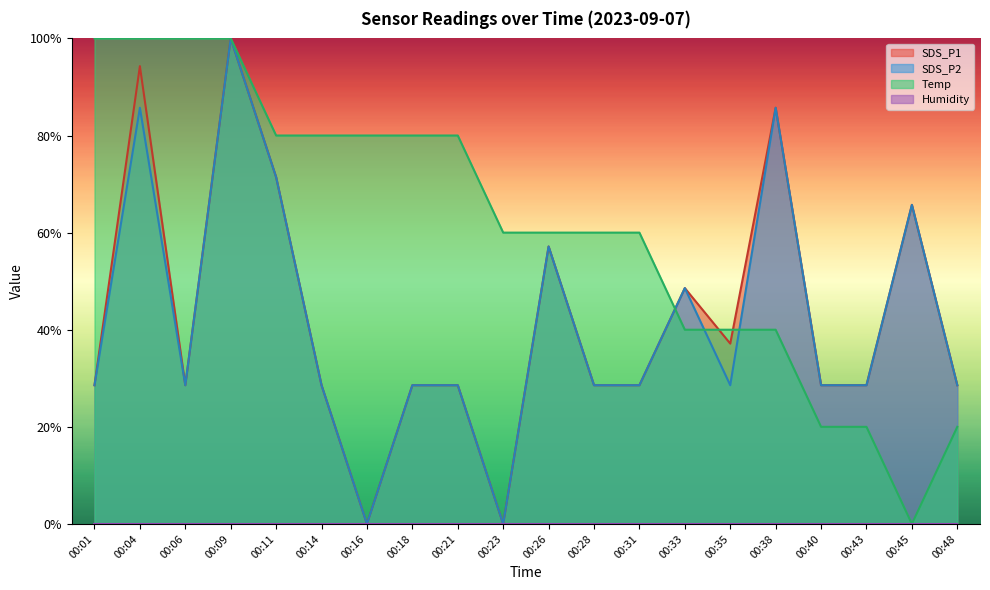

After their last crossing, which series has the higher values: SDS_P1 or Temp?

SDS_P1